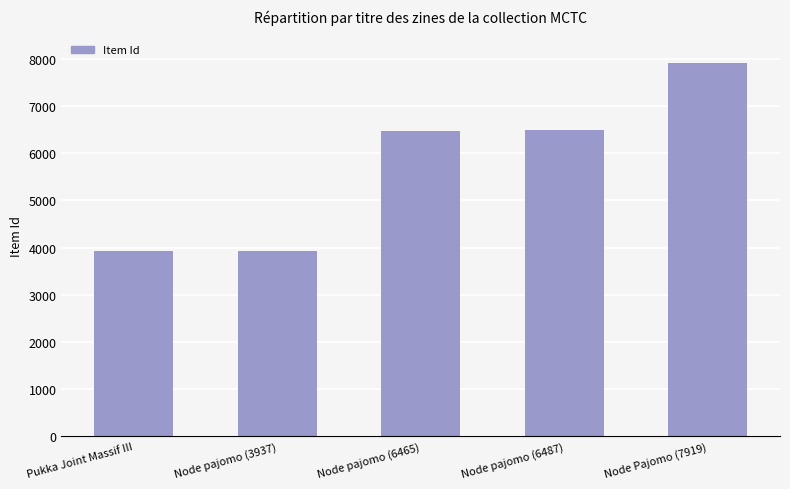

Does the chart contain any negative values?

No